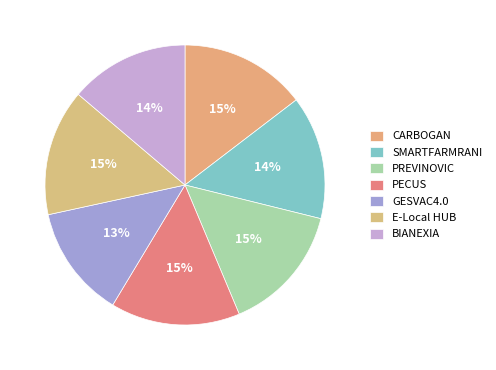

What is the change in value from CARBOGAN to GESVAC4.0?

-65852